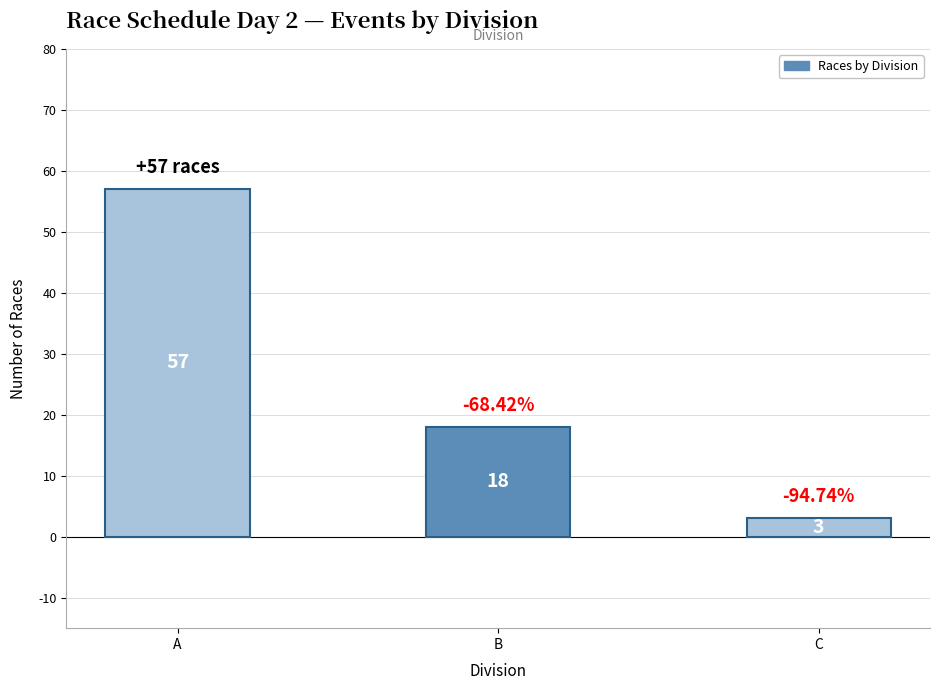

Does the chart contain any negative values?

No